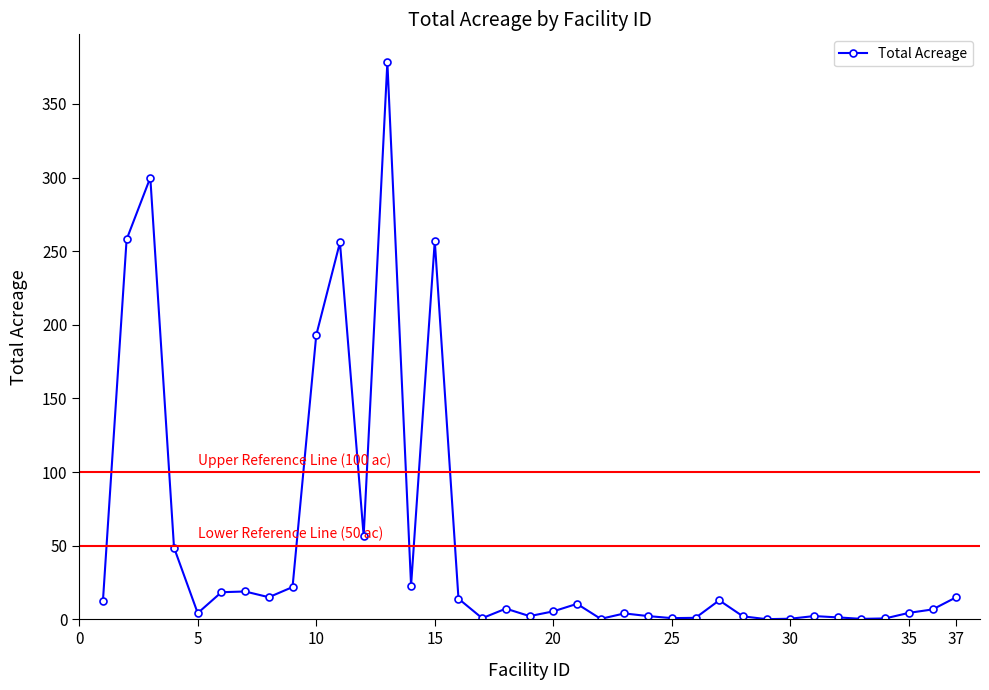

True or false: there are more than 2 points higher than both neighbors.

True